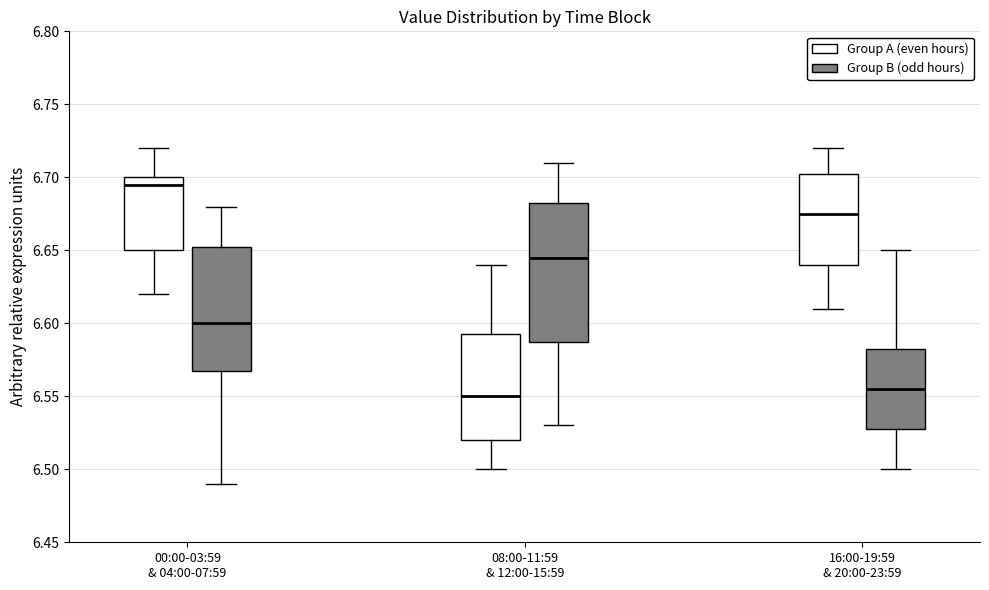

Where does the upper whisker of the box for 16:00-19:59 & 20:00-23:59 (Group B (odd hours)) end on the y-axis? The values are not printed on the chart, so give them approximately, as read against the axis.

6.650